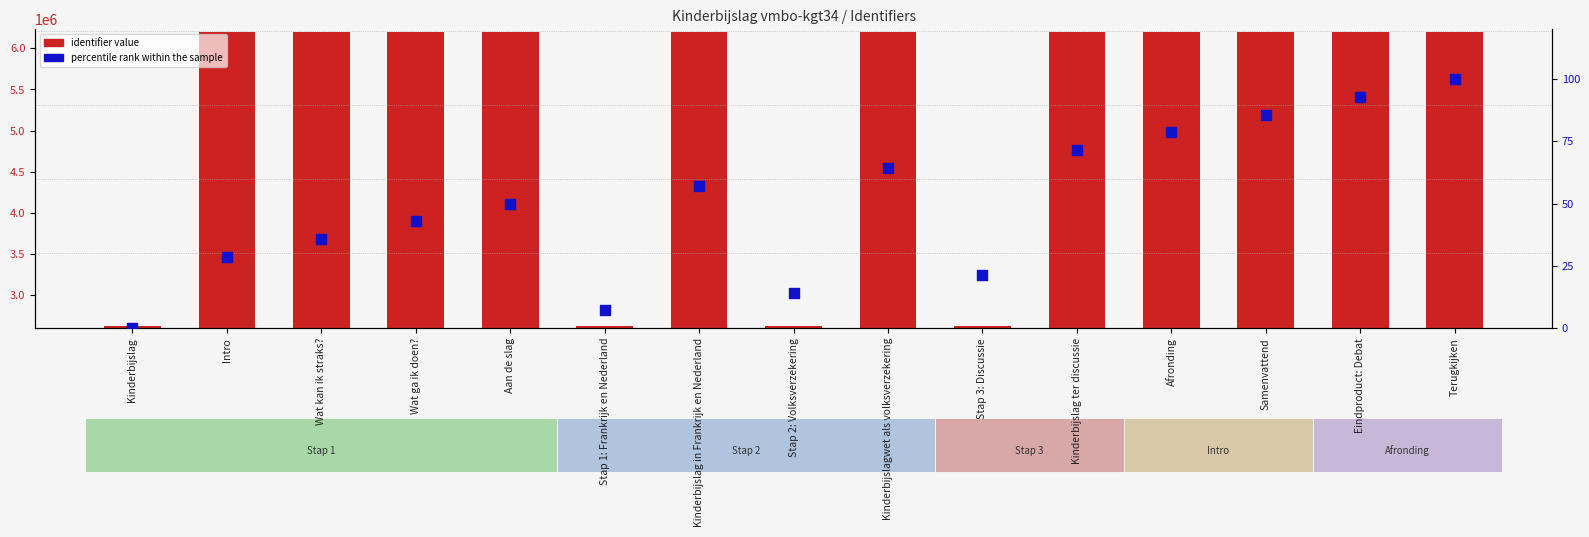

Which series has the largest Y range (max minus min)?

identifier value